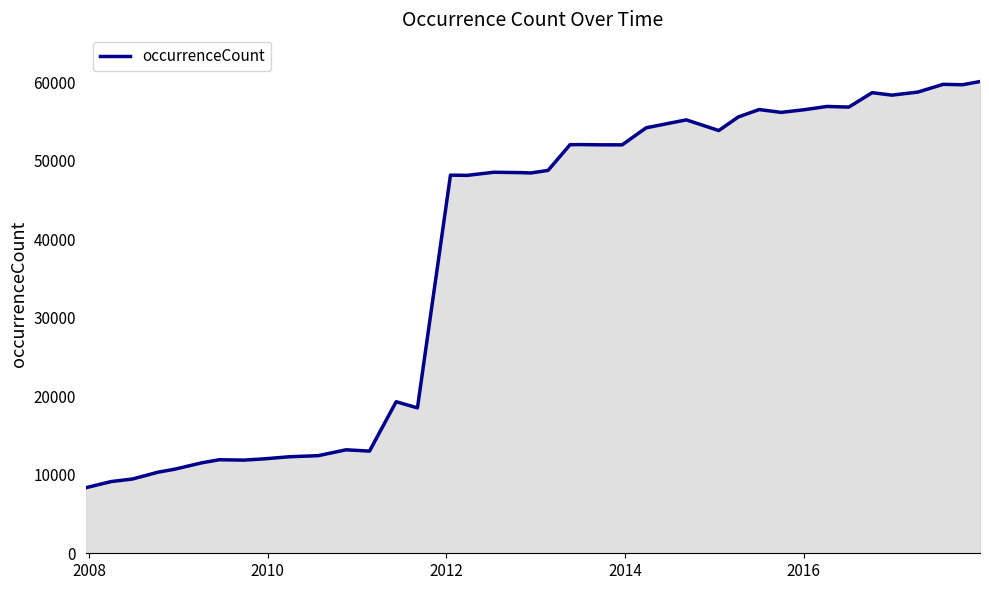

What is the minimum value shown in the chart?

8352